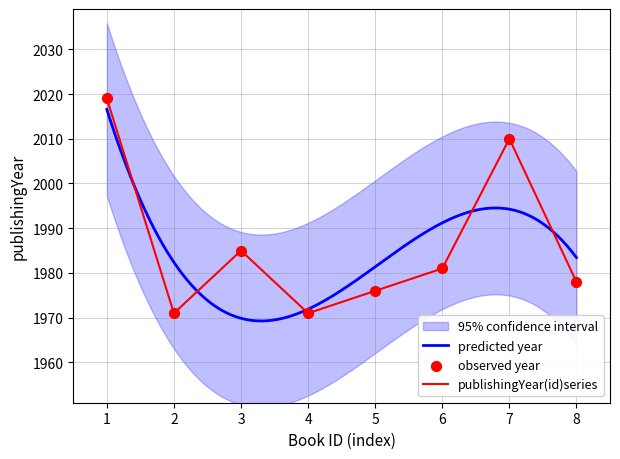

The publishingYear(id)series series shows 1976 at 5. True or false?

True